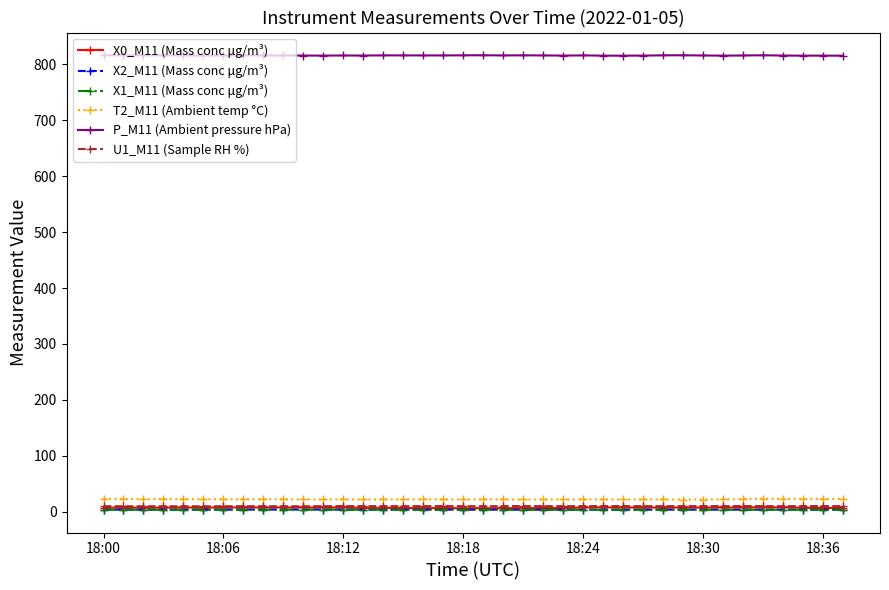

What is the maximum value for P_M11 (Ambient pressure hPa)?

816.1